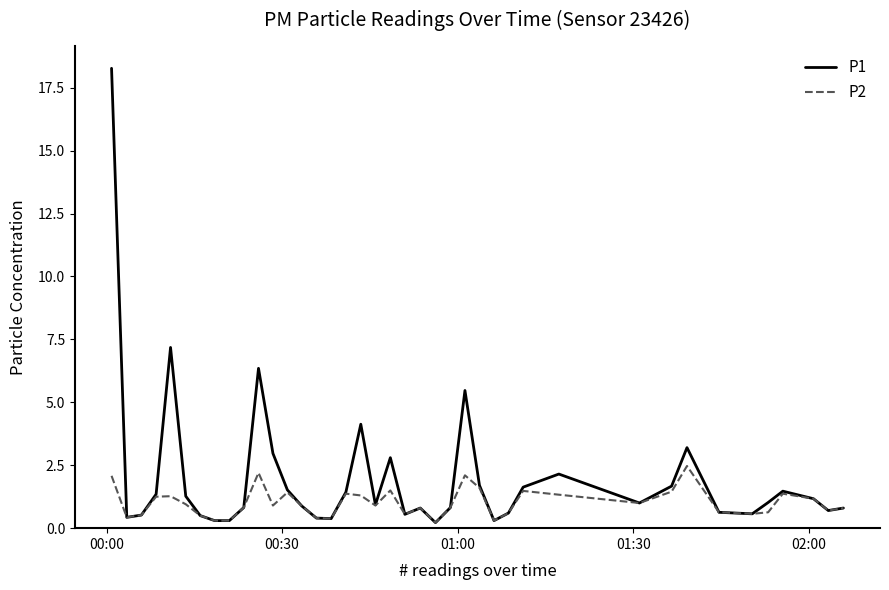

Rank the series by their maximum value, from lowest to highest.

P2, P1